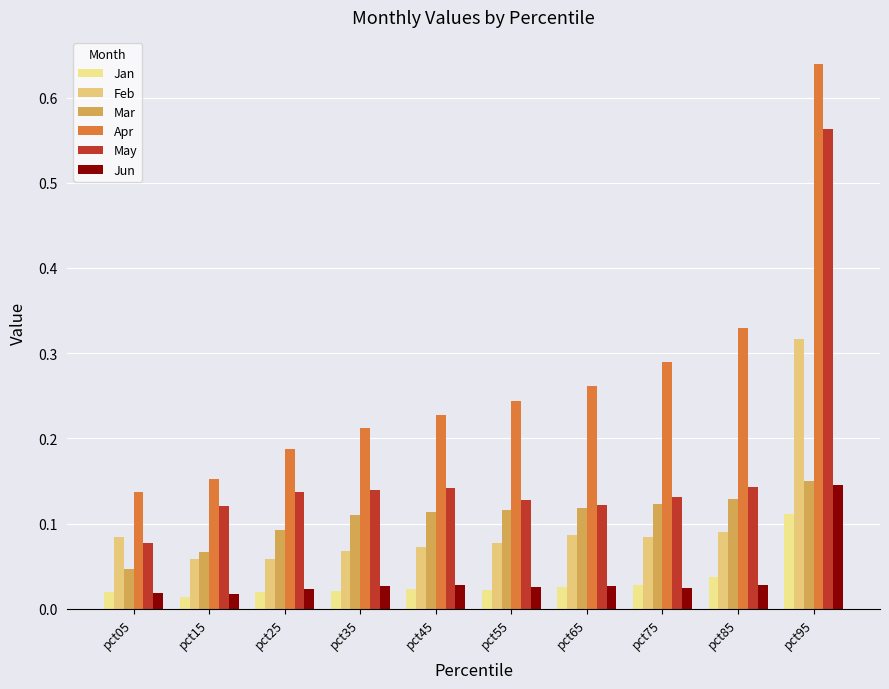

Reading left to right, list all the values displayed in this chart.

Jan: pct05=0.0	pct15=0.0	pct25=0.0	pct35=0.0	pct45=0.0	pct55=0.0	pct65=0.0	pct75=0.0	pct85=0.0	pct95=0.1
Feb: pct05=0.1	pct15=0.1	pct25=0.1	pct35=0.1	pct45=0.1	pct55=0.1	pct65=0.1	pct75=0.1	pct85=0.1	pct95=0.3
Mar: pct05=0.0	pct15=0.1	pct25=0.1	pct35=0.1	pct45=0.1	pct55=0.1	pct65=0.1	pct75=0.1	pct85=0.1	pct95=0.2
Apr: pct05=0.1	pct15=0.2	pct25=0.2	pct35=0.2	pct45=0.2	pct55=0.2	pct65=0.3	pct75=0.3	pct85=0.3	pct95=0.6
May: pct05=0.1	pct15=0.1	pct25=0.1	pct35=0.1	pct45=0.1	pct55=0.1	pct65=0.1	pct75=0.1	pct85=0.1	pct95=0.6
Jun: pct05=0.0	pct15=0.0	pct25=0.0	pct35=0.0	pct45=0.0	pct55=0.0	pct65=0.0	pct75=0.0	pct85=0.0	pct95=0.1